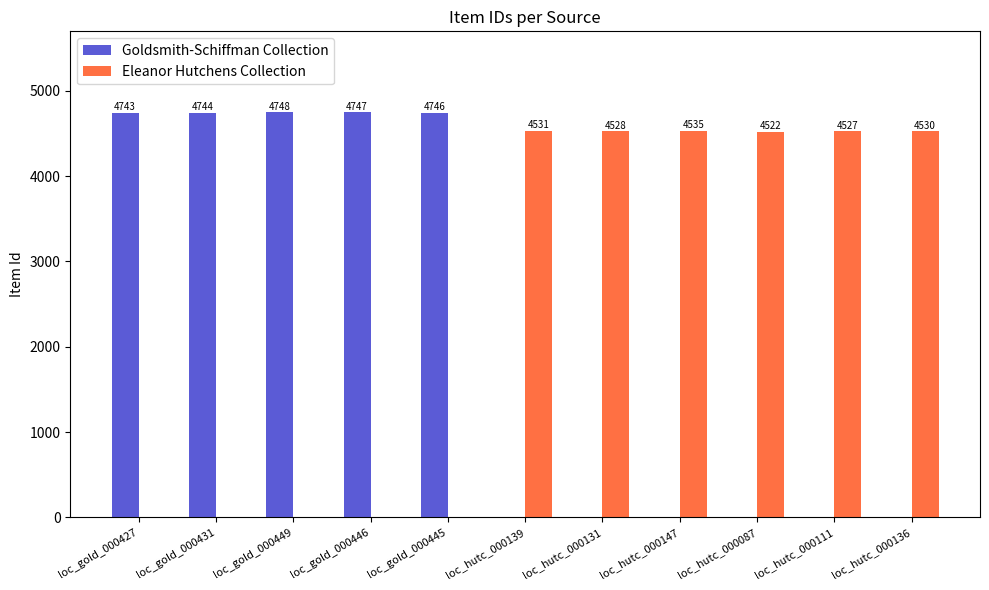

At which label does Eleanor Hutchens Collection reach its peak?

loc_hutc_000147